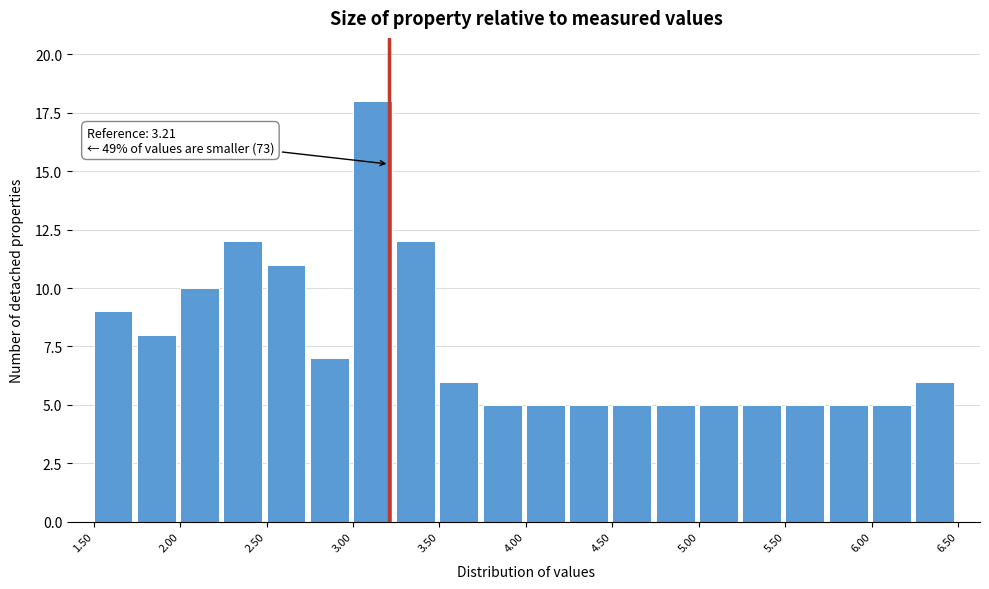

Over which range of the x-axis is the bar tallest?

3.00 to 3.25